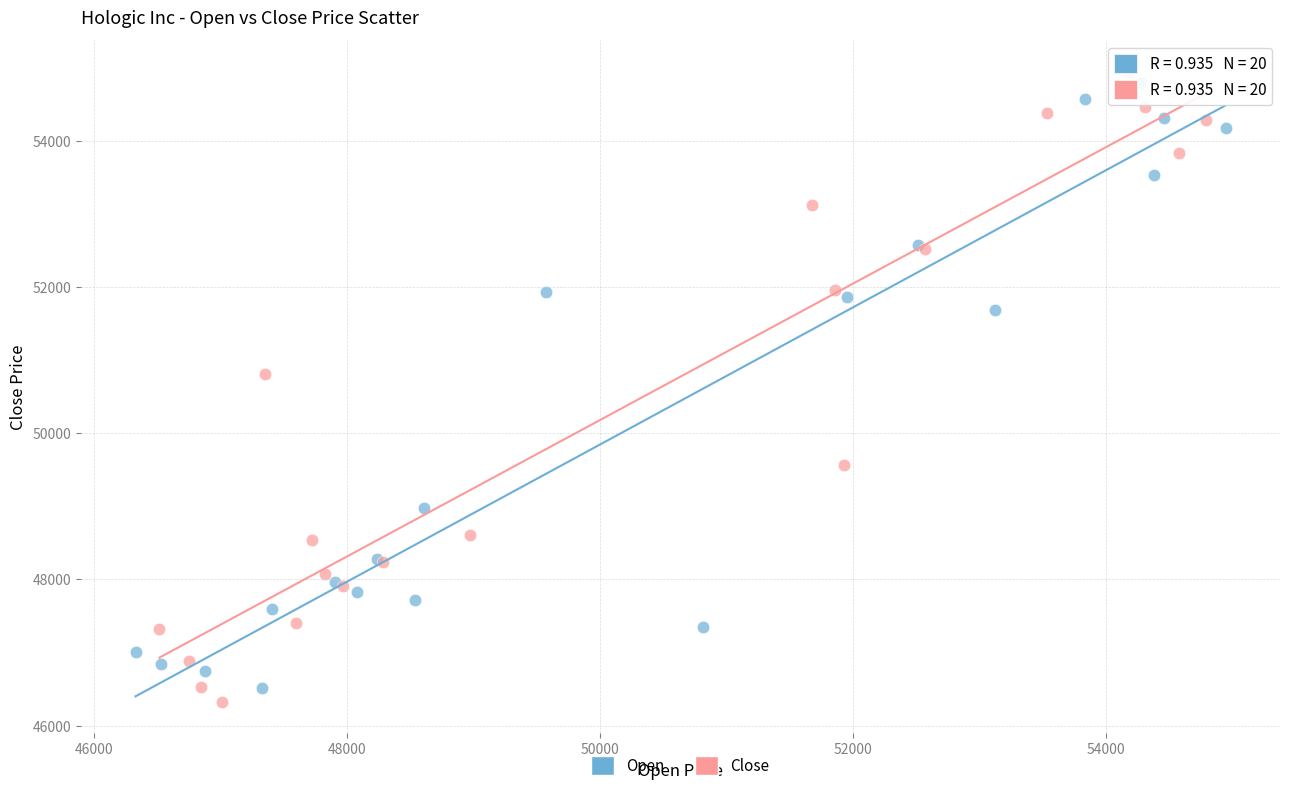

Which series contains the highest Y value?

Close